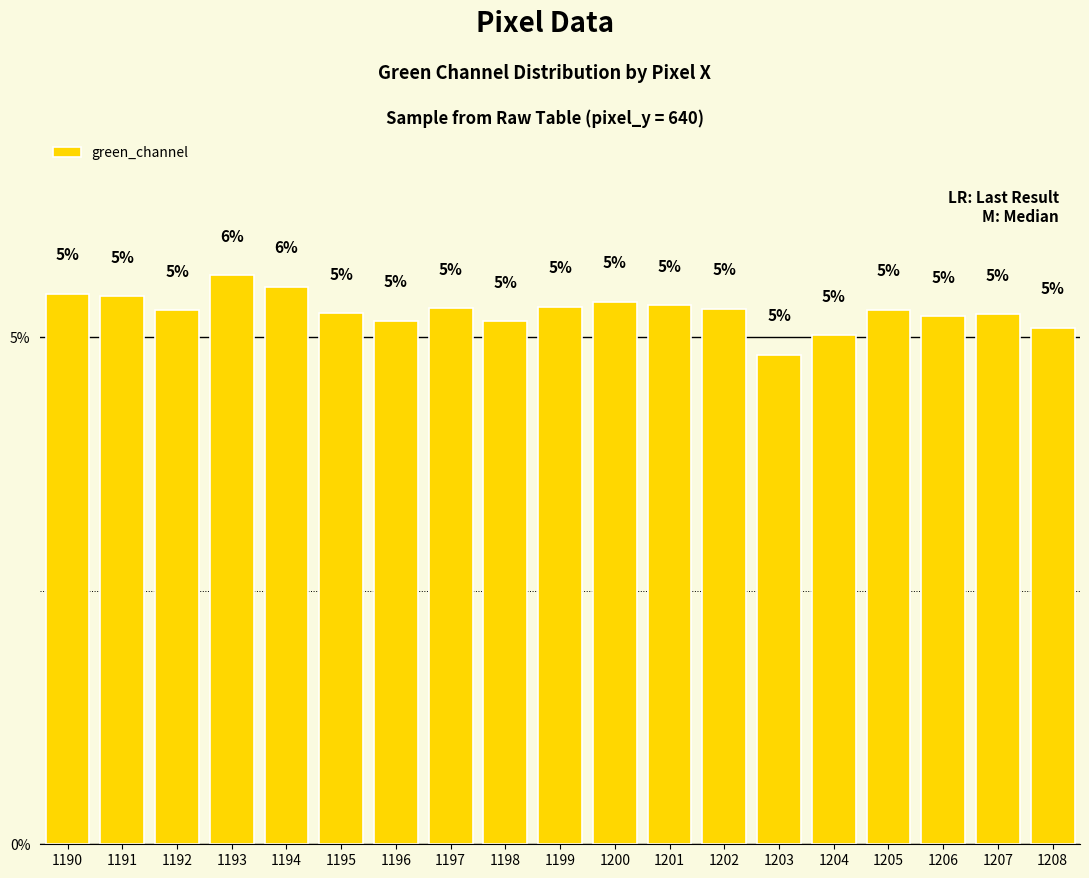

Between 1207 and 1202, which is larger?

1202